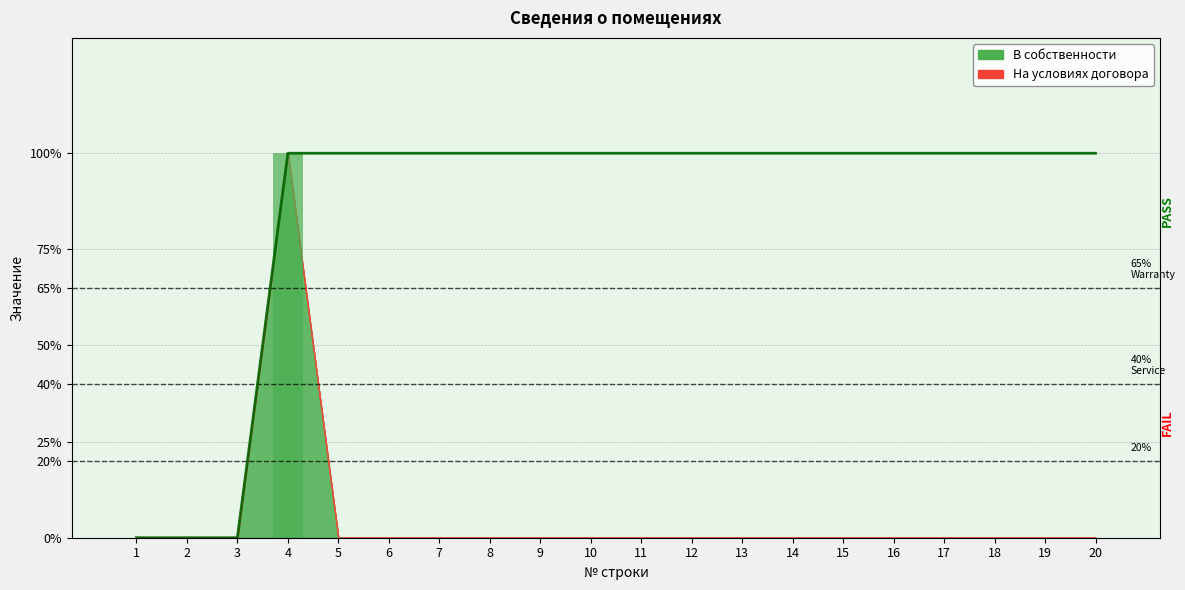

Reading left to right, what are all the values shown in this chart?

1=0	2=0	3=0	4=1	5=0	6=0	7=0	8=0	9=0	10=0	11=0	12=0	13=0	14=0	15=0	16=0	17=0	18=0	19=0	20=0